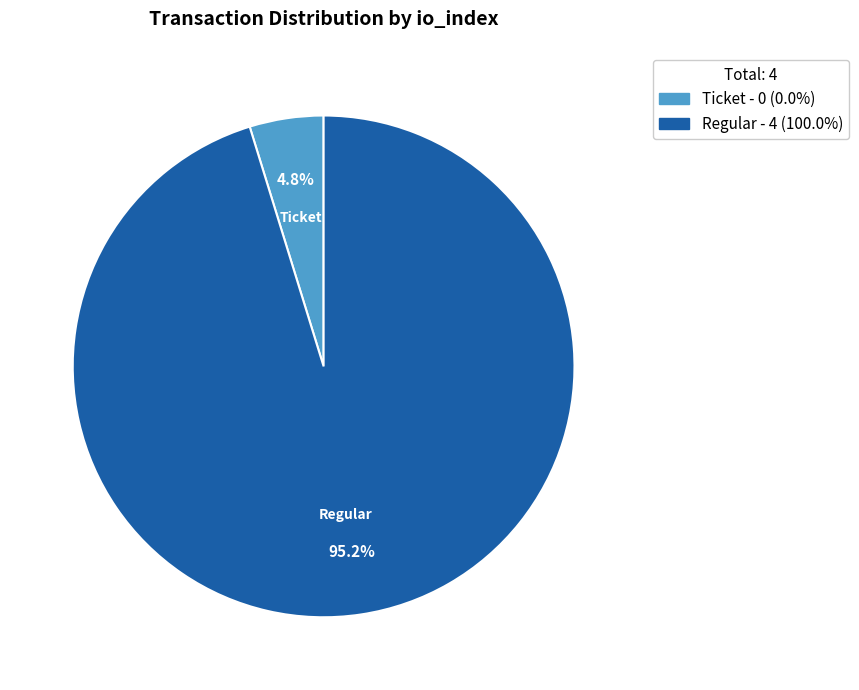

Rank the categories by value from highest to lowest.

Regular, Ticket